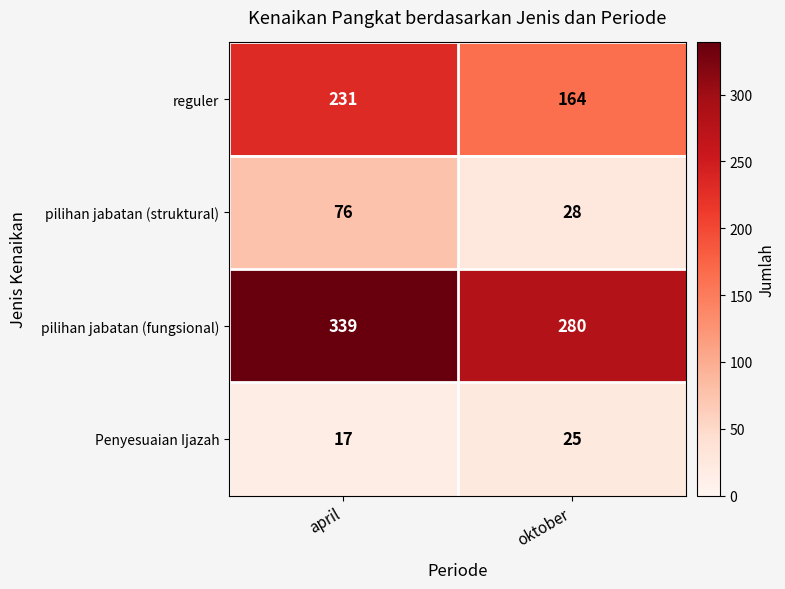

Which series has the largest total across all categories?

pilihan jabatan (fungsional)